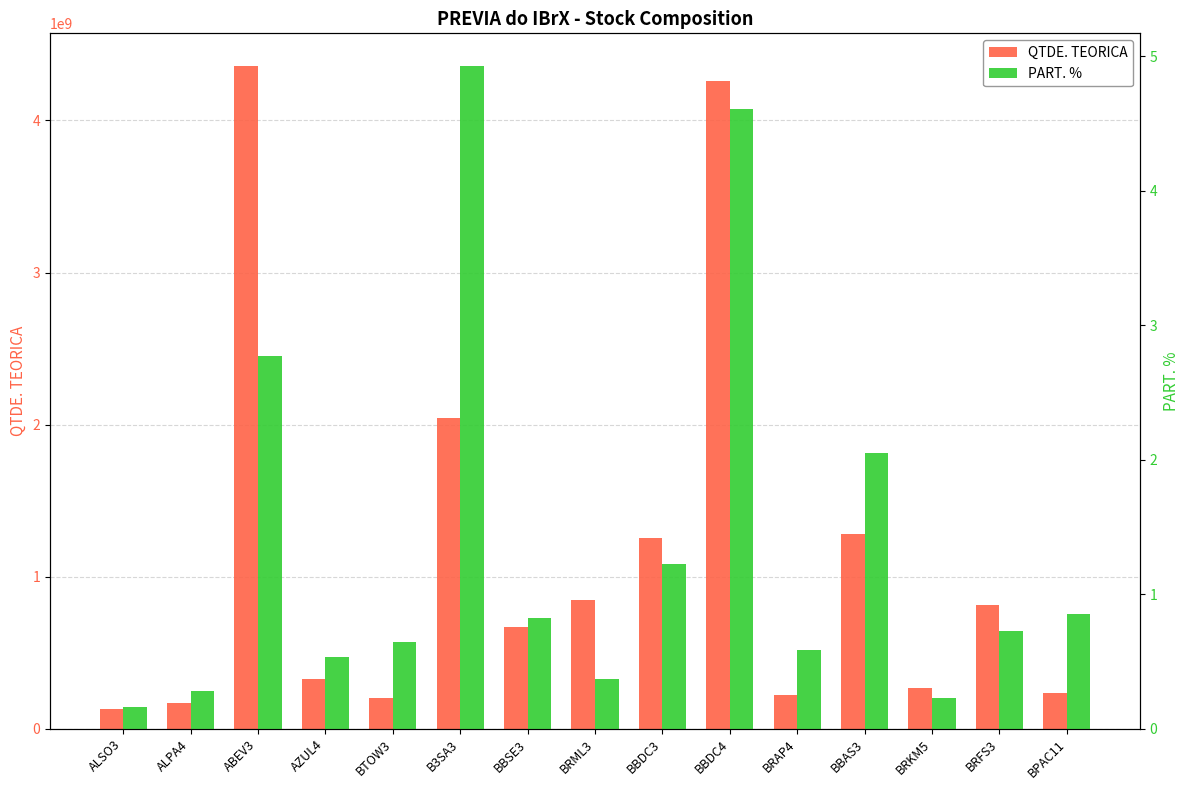

How many bars are there in total?

30